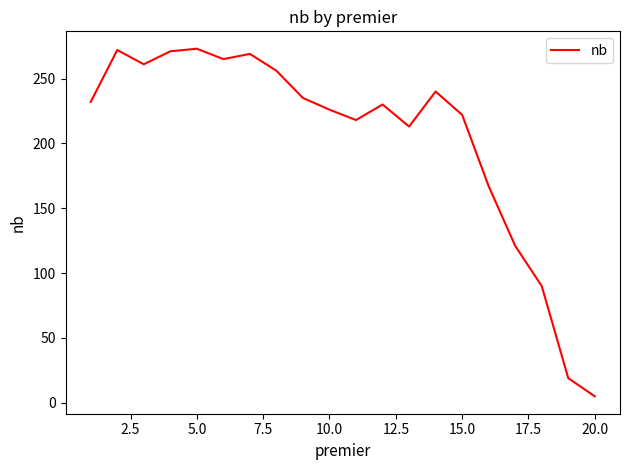

How many points are higher than both their immediate neighbors (excluding endpoints)?

5